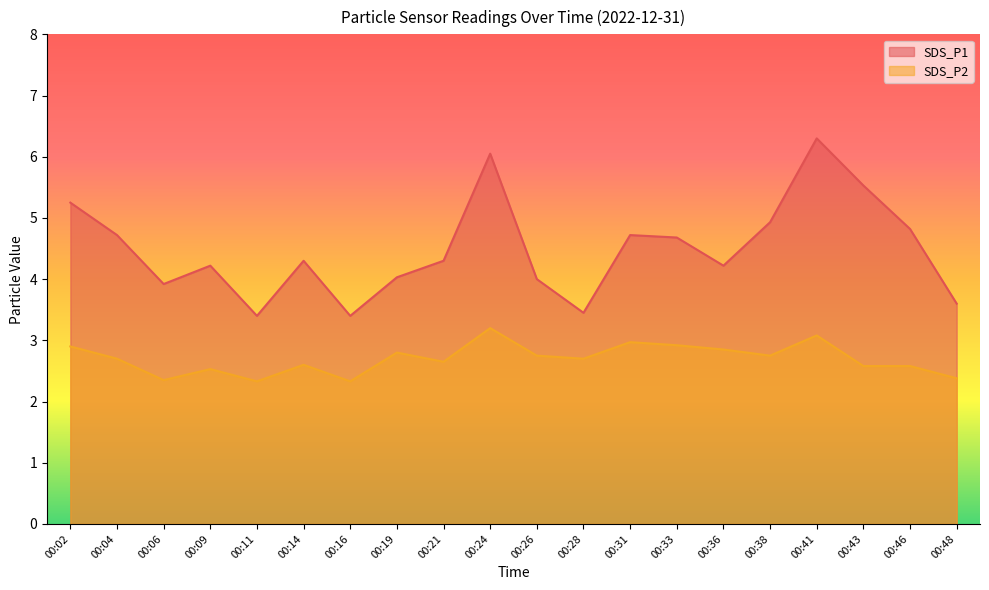

How many interior local peaks does the SDS_P1 series have?

5